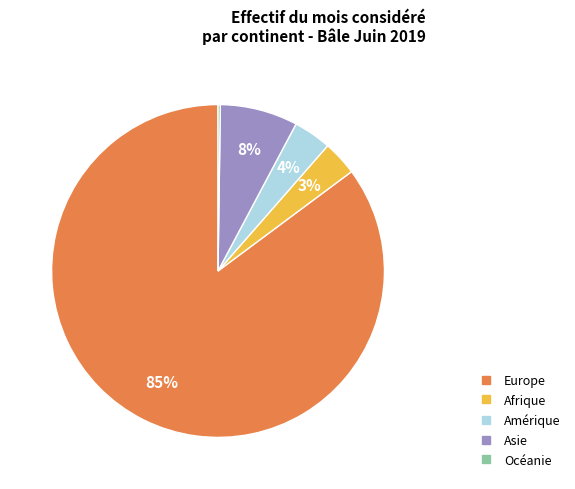

To the nearest percent, what percentage of the pie is Asie?

8%